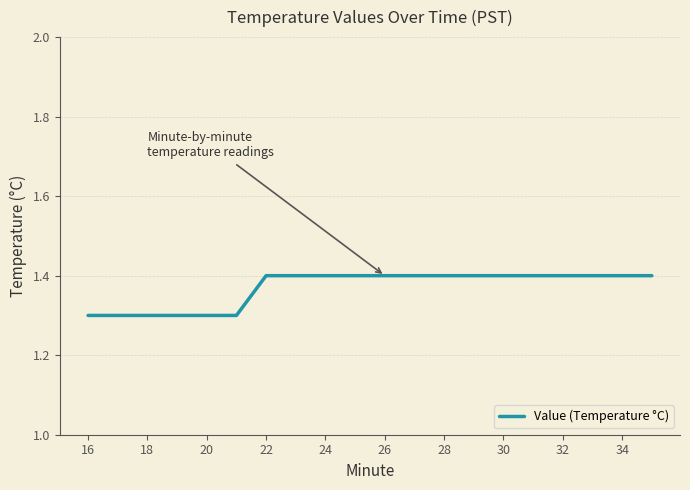

What is the greatest value displayed?

1.4